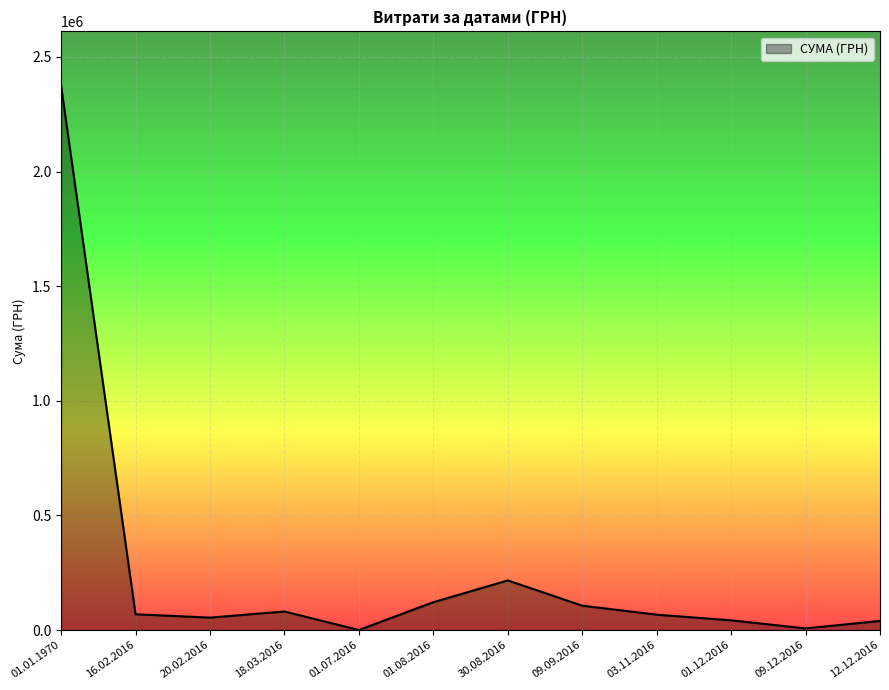

At which category does the chart reach its peak across all series?

01.01.1970